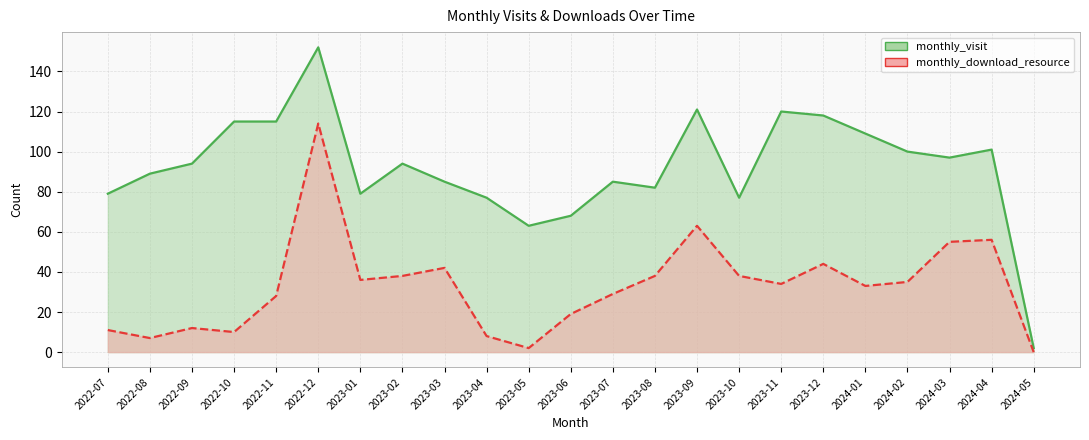

How many data points in monthly_visit are above 94?

10